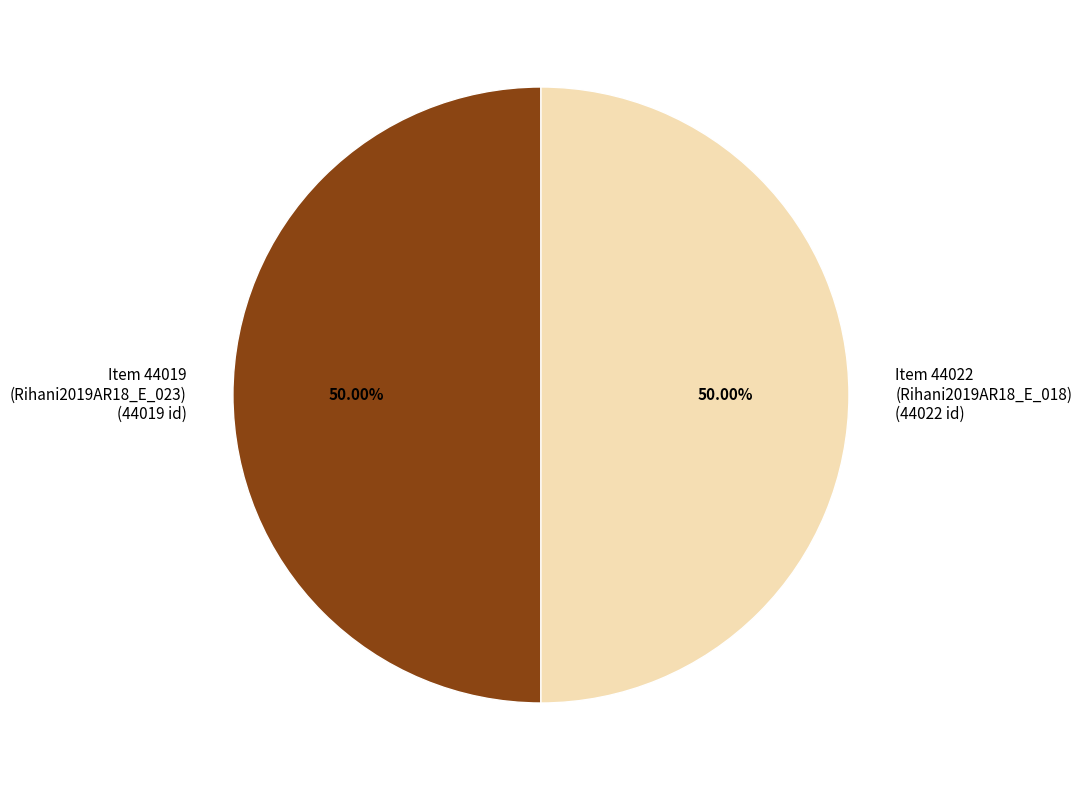

Combined, do Item 44019 (Rihani2019AR18_E_023) (44019 id) and Item 44022 (Rihani2019AR18_E_018) (44022 id) account for over 50%?

Yes